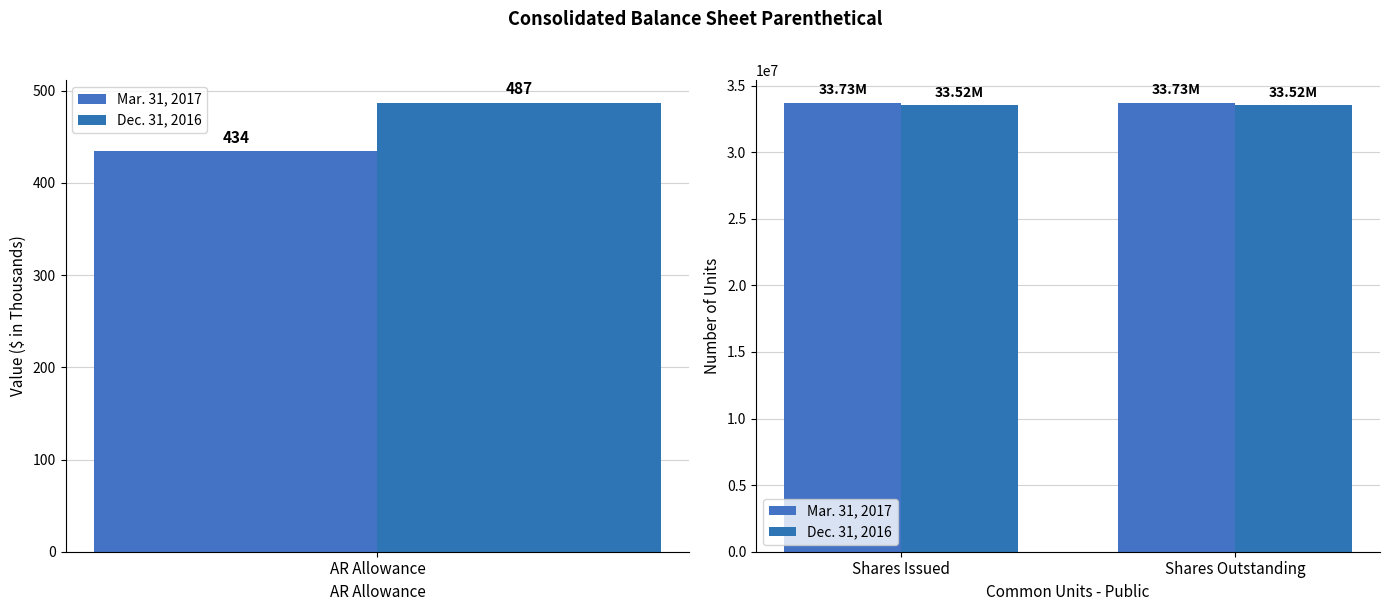

Which series has the widest spread of values?

Mar. 31, 2017